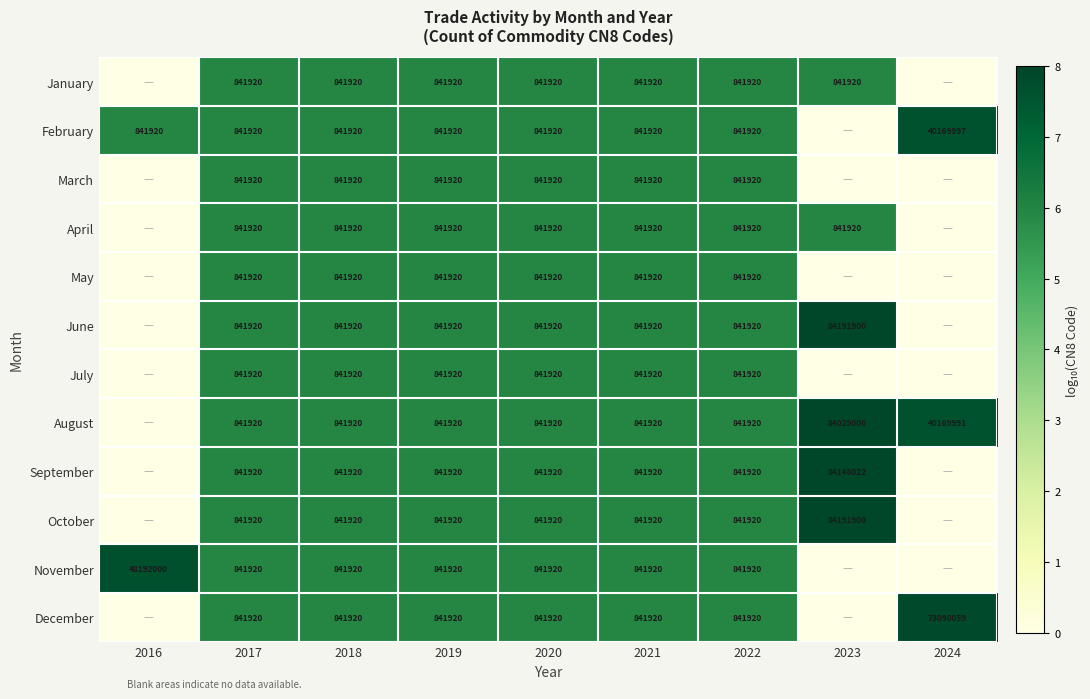

Which has a higher value, 2017 or 2018?

2017